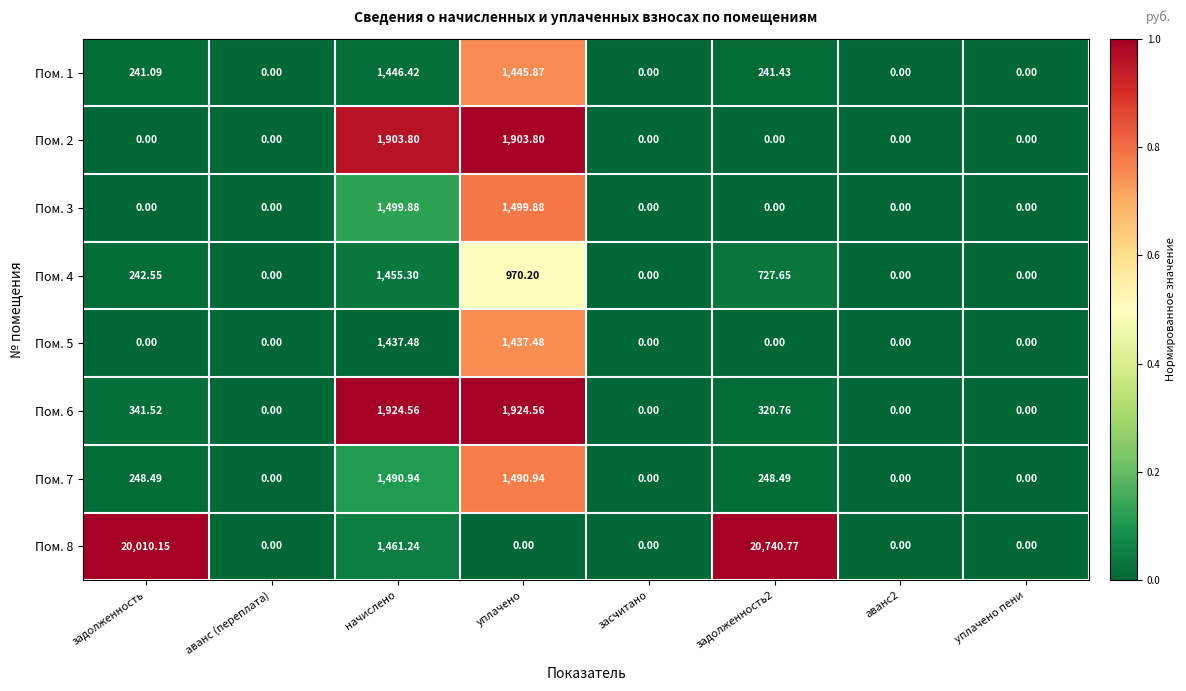

List the series in order of their peak value, lowest first.

Пом. 5, Пом. 1, Пом. 4, Пом. 7, Пом. 3, Пом. 2, Пом. 6, Пом. 8